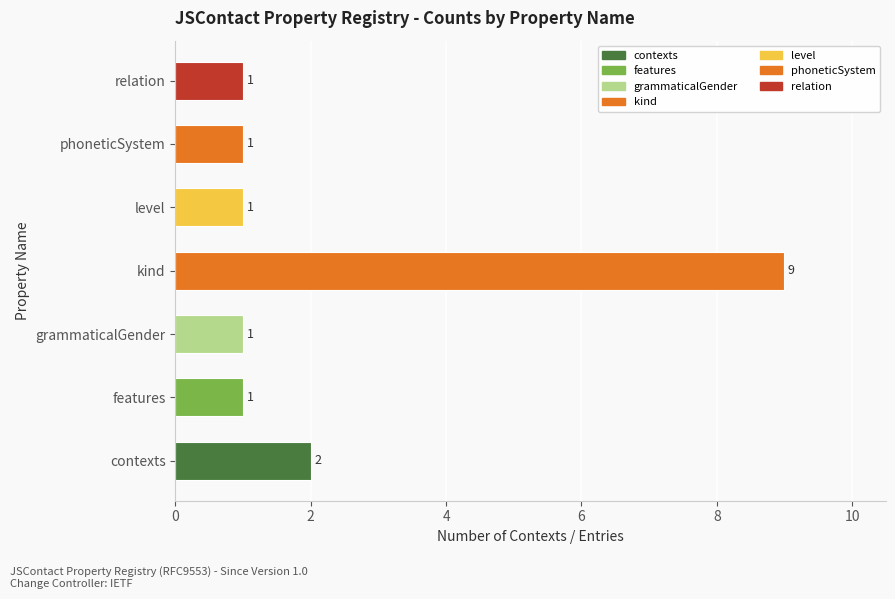

The chart shows a value of 0 at phoneticSystem. True or false?

False